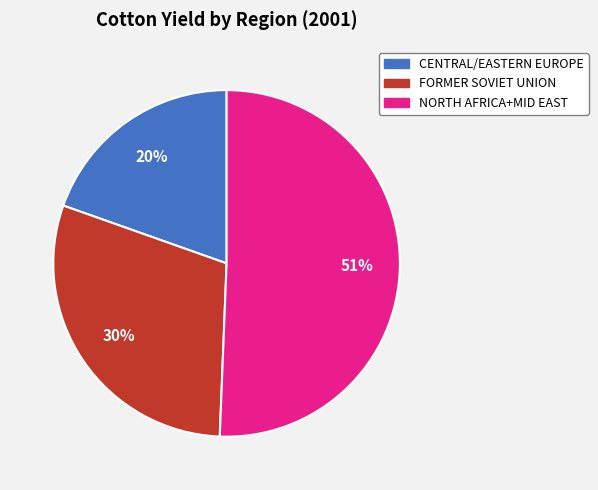

The CENTRAL/EASTERN EUROPE slice represents 10% of the pie. True or false?

False